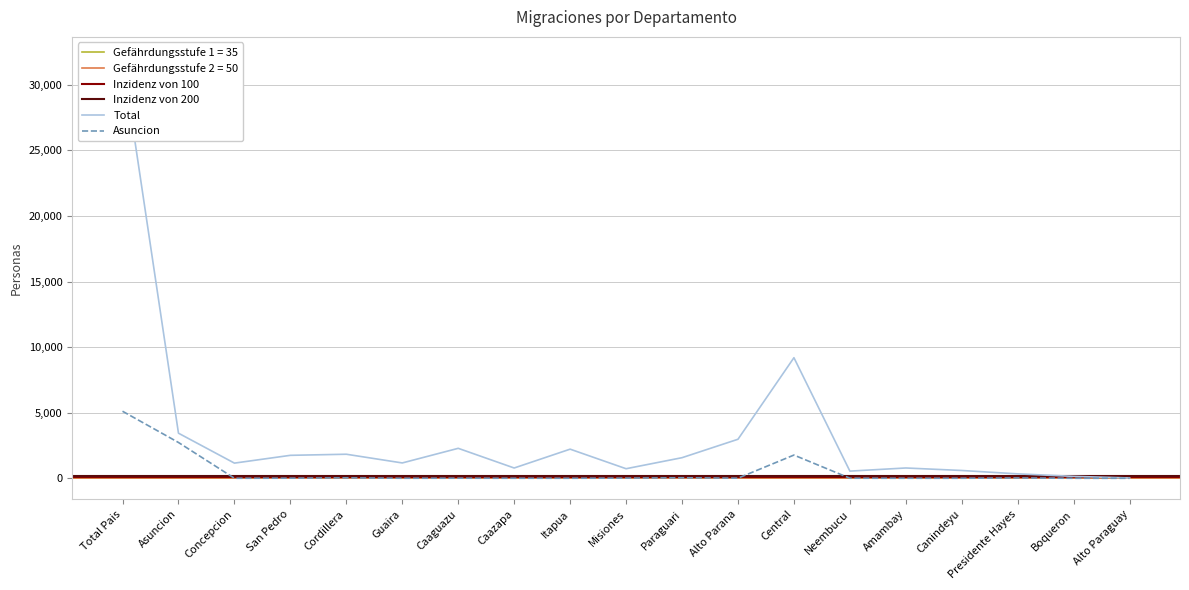

What is the highest value of the Asuncion series?

5111